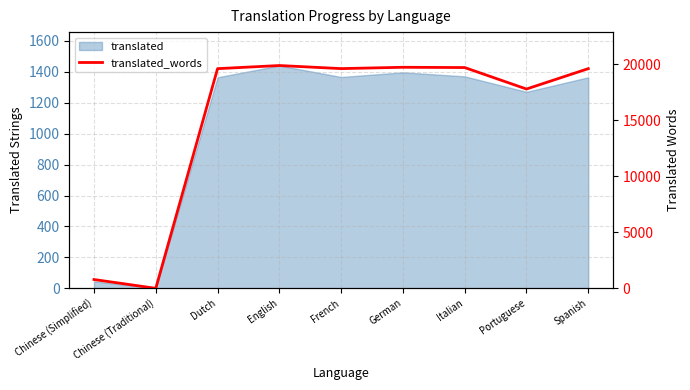

Rank the categories by value from highest to lowest.

English, German, Italian, French, Dutch, Spanish, Portuguese, Chinese (Simplified), Chinese (Traditional)